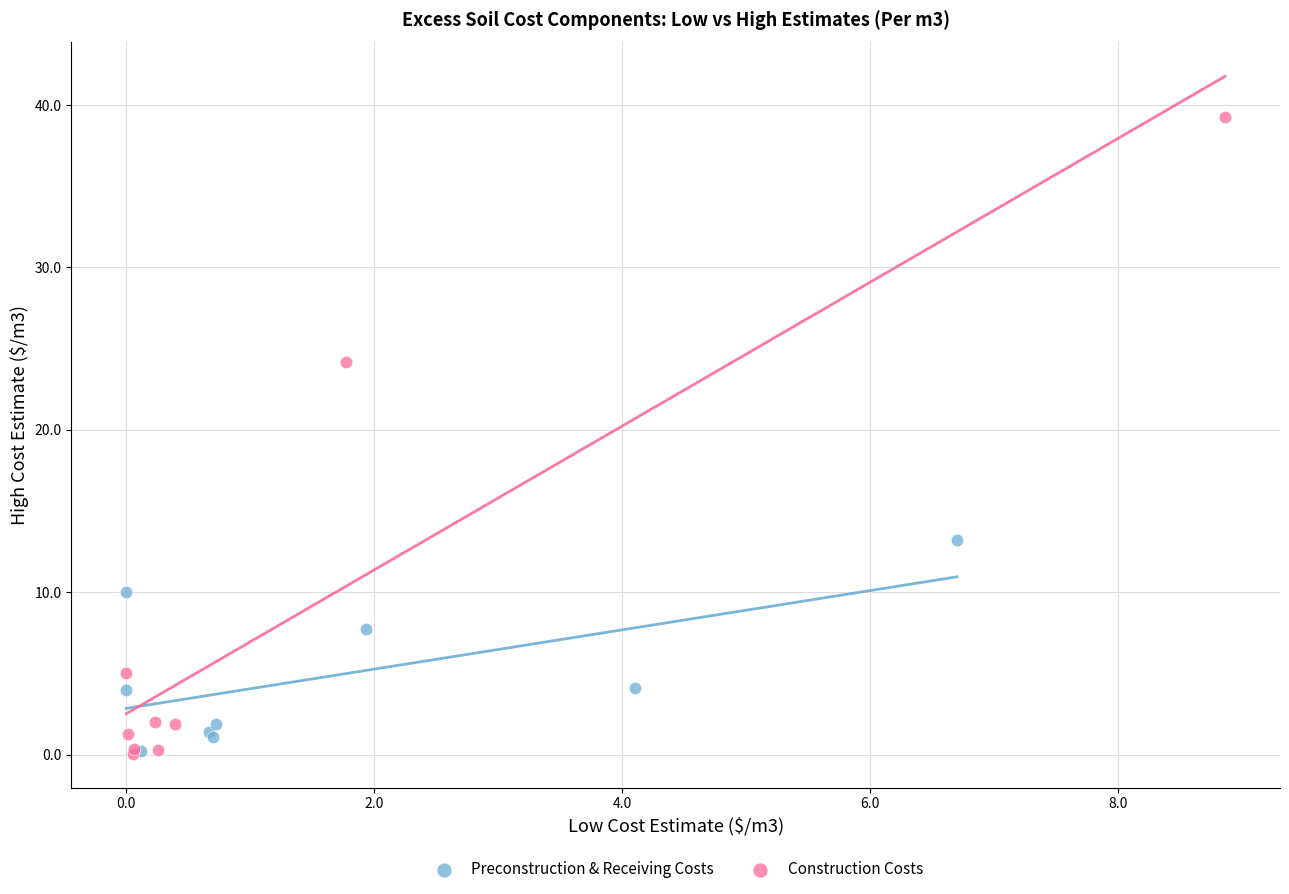

Which series reaches the maximum Y coordinate?

Construction Costs